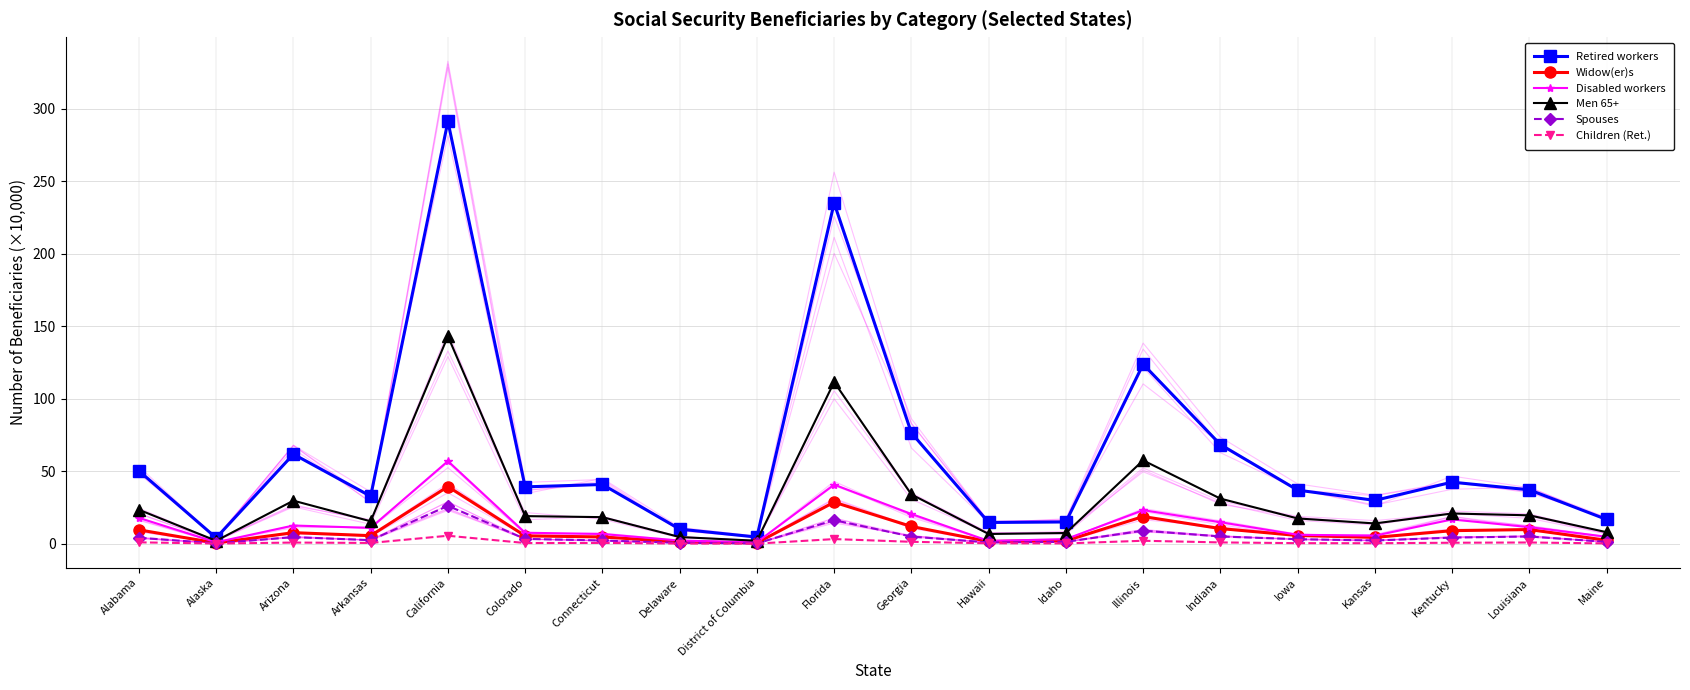

Is it true that Children (Ret.) equals 0.1 at Delaware?

True